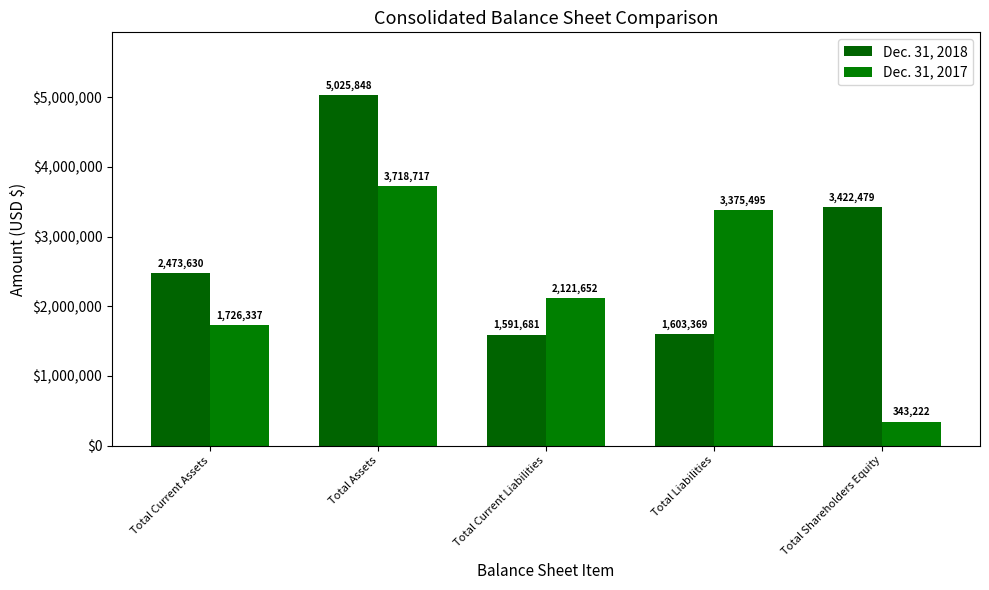

The Dec. 31, 2017 series shows 1726337 at Total Current Assets. True or false?

True